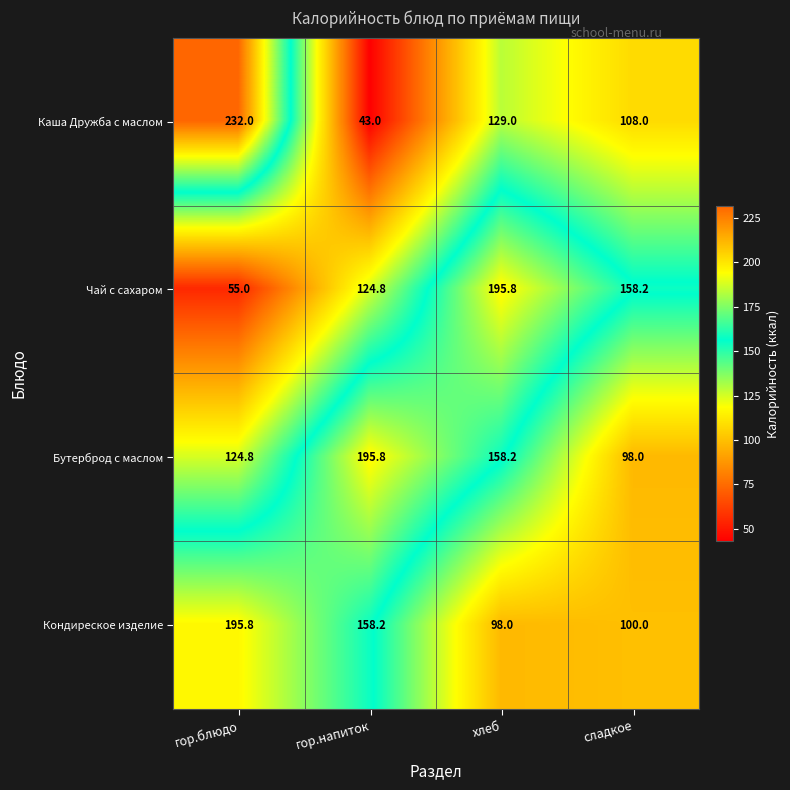

Between хлеб and сладкое, which series saw the biggest shift?

Бутерброд с маслом